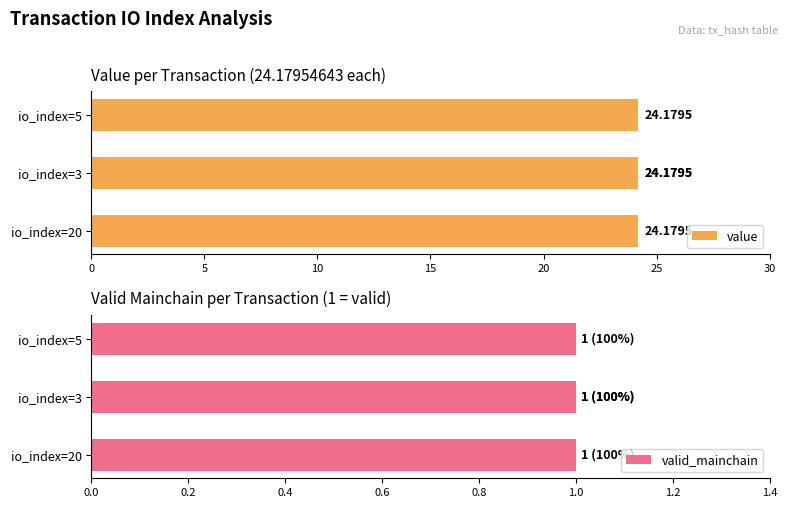

What is the difference between the highest and lowest values at io_index=3?

23.2